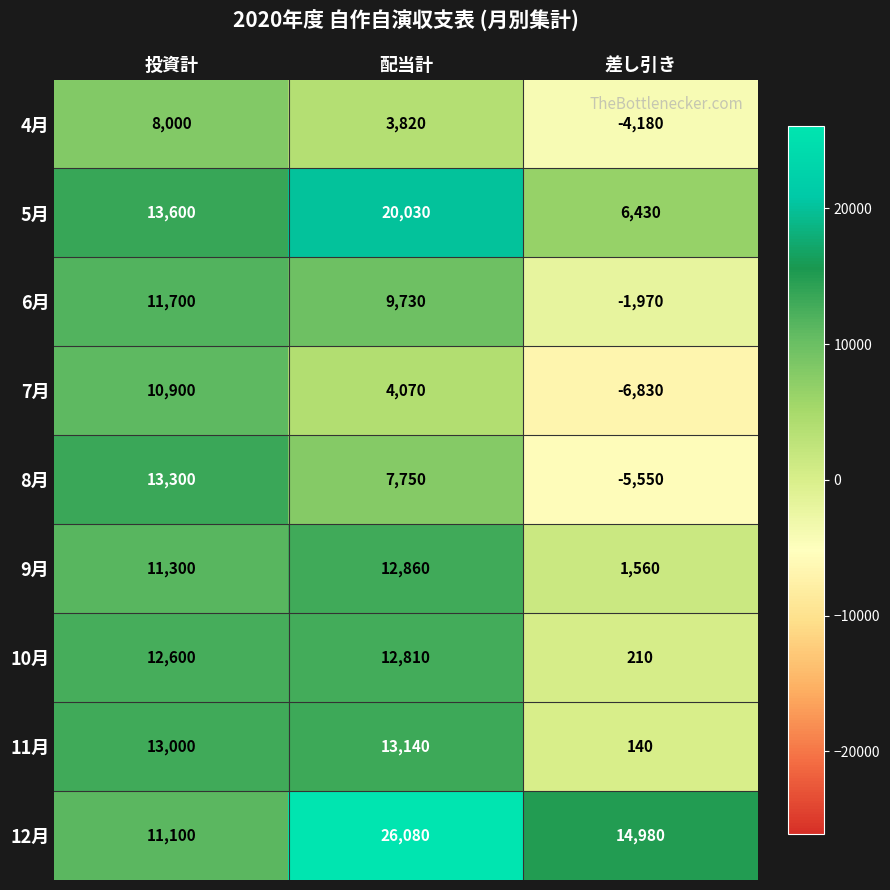

Read the 10月 value at 配当計, to the nearest 10.

12810